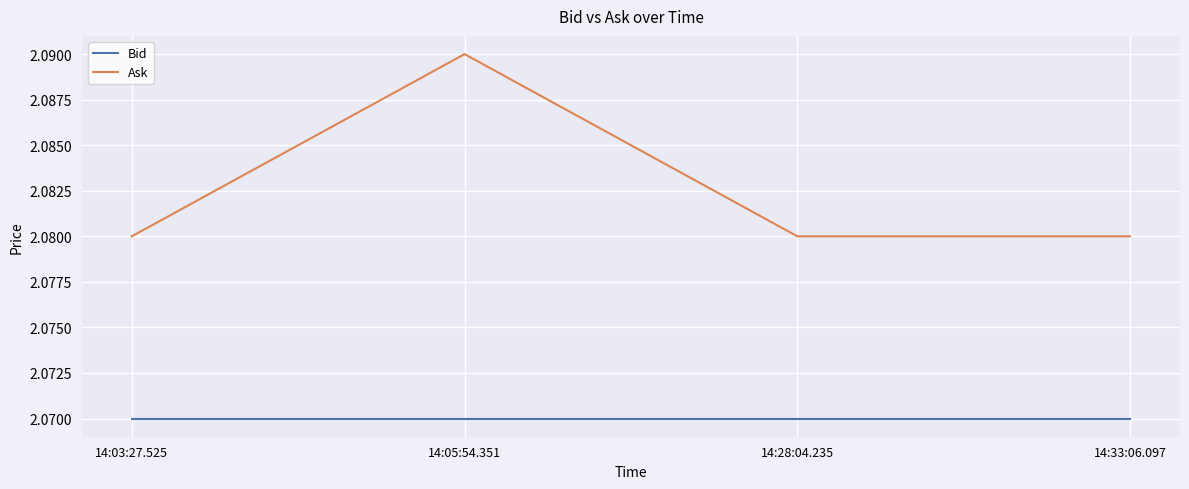

At which category does the chart reach its peak across all series?

14:05:54.351